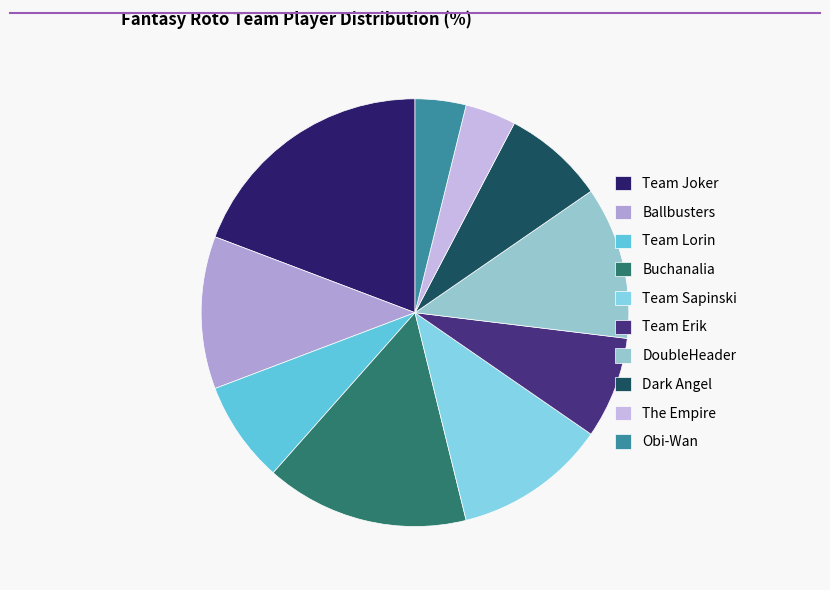

Does any single category account for the majority?

No